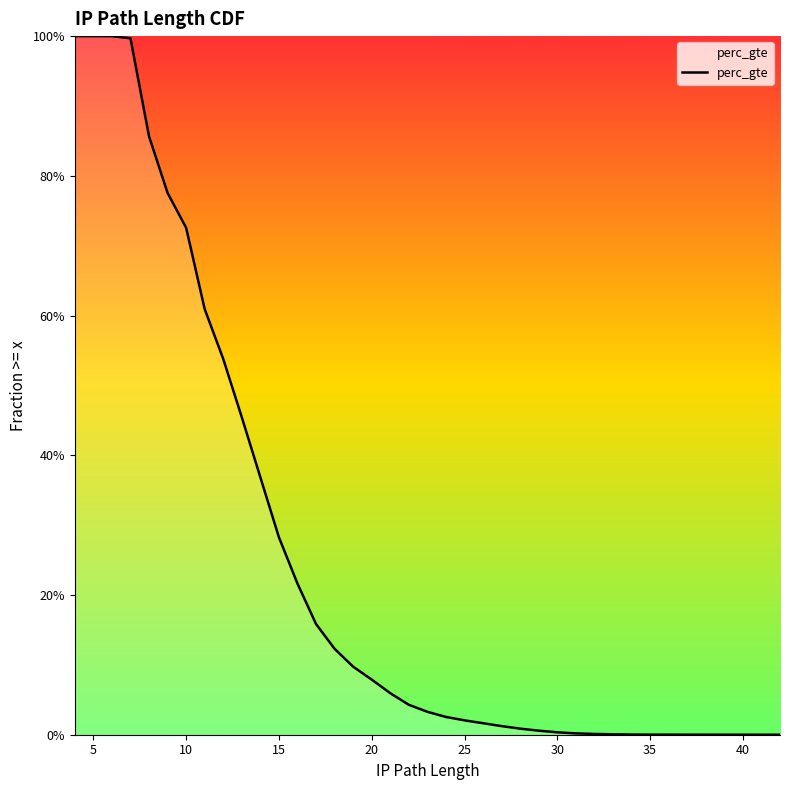

How many data points does each series have?

36